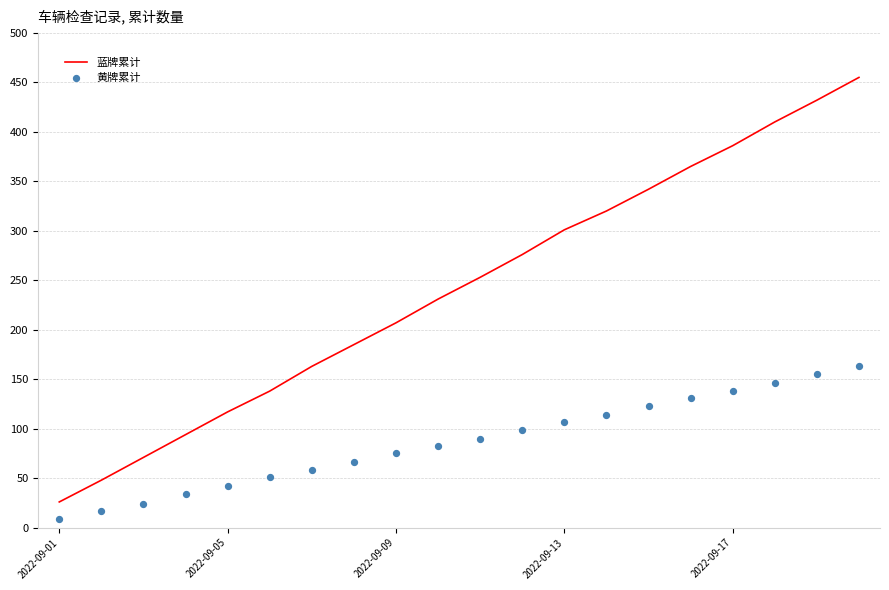

Which series reaches the minimum Y coordinate?

黄牌累计